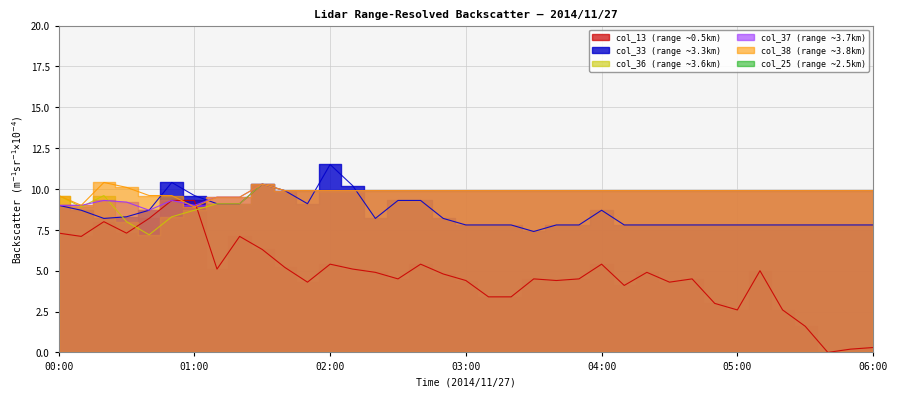

At how many categories does at least one series exceed 5?

37